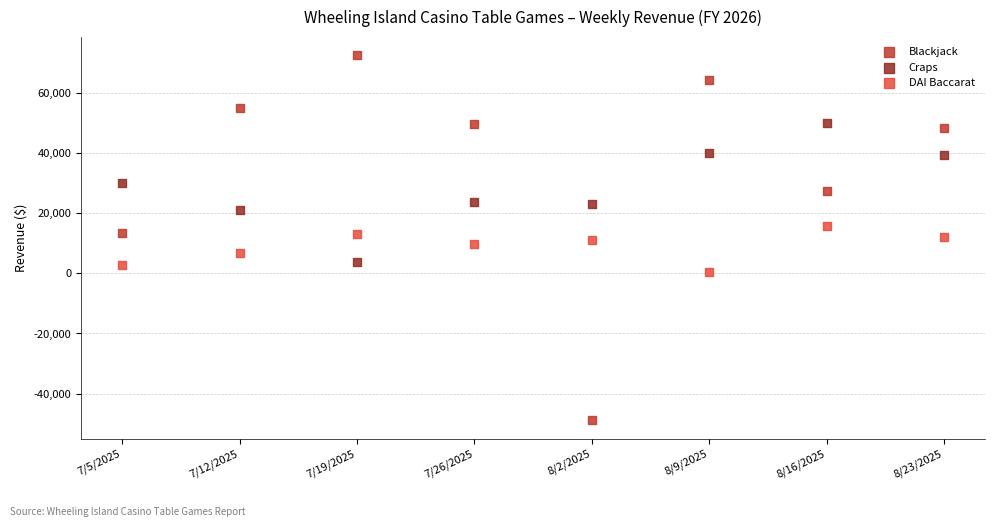

What are all the series names shown in the legend?

Blackjack, Craps, DAI Baccarat